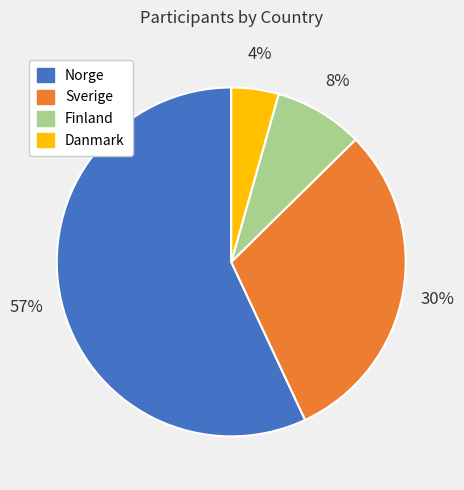

Is the sum of Finland and Danmark greater than half?

No